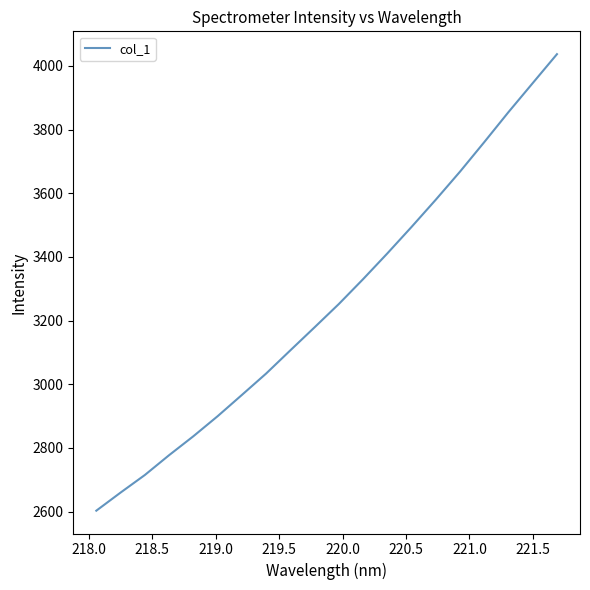

What is the maximum value shown in the chart?

4037.0